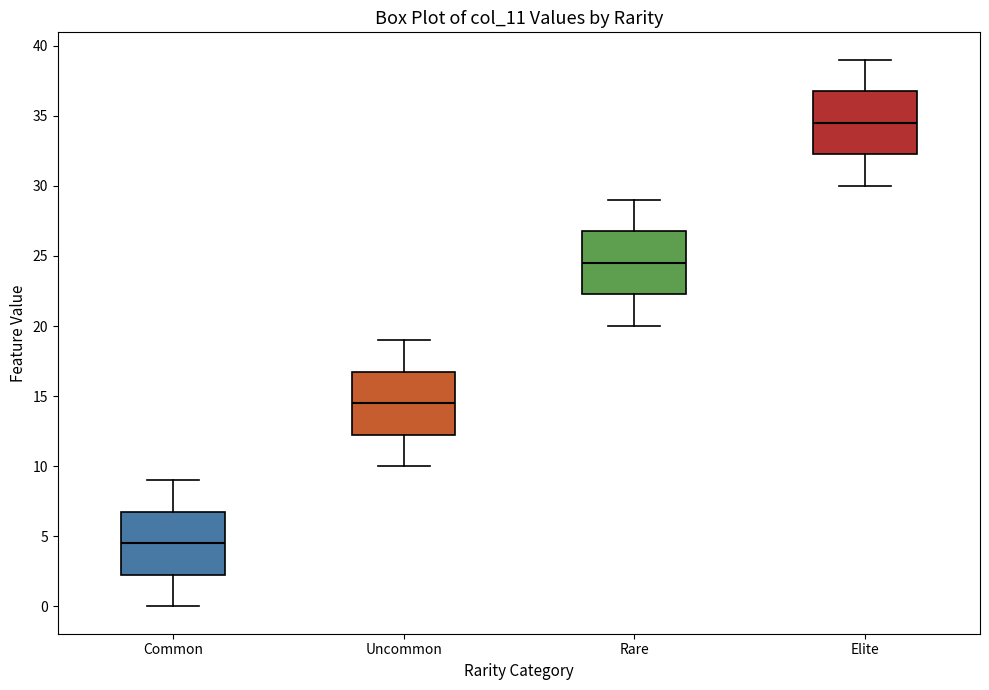

Reading left to right, read every box against the y-axis: the position of its median line, the range the box covers, and the ends of its whiskers. The values are not printed on the chart, so give them approximately, as read against the axis.

Common: median 4.5, box 2.5 to 7.0, whiskers 0.0 to 9.0
Uncommon: median 14.5, box 12.5 to 17.0, whiskers 10.0 to 19.0
Rare: median 24.5, box 22.5 to 27.0, whiskers 20.0 to 29.0
Elite: median 34.5, box 32.5 to 37.0, whiskers 30.0 to 39.0